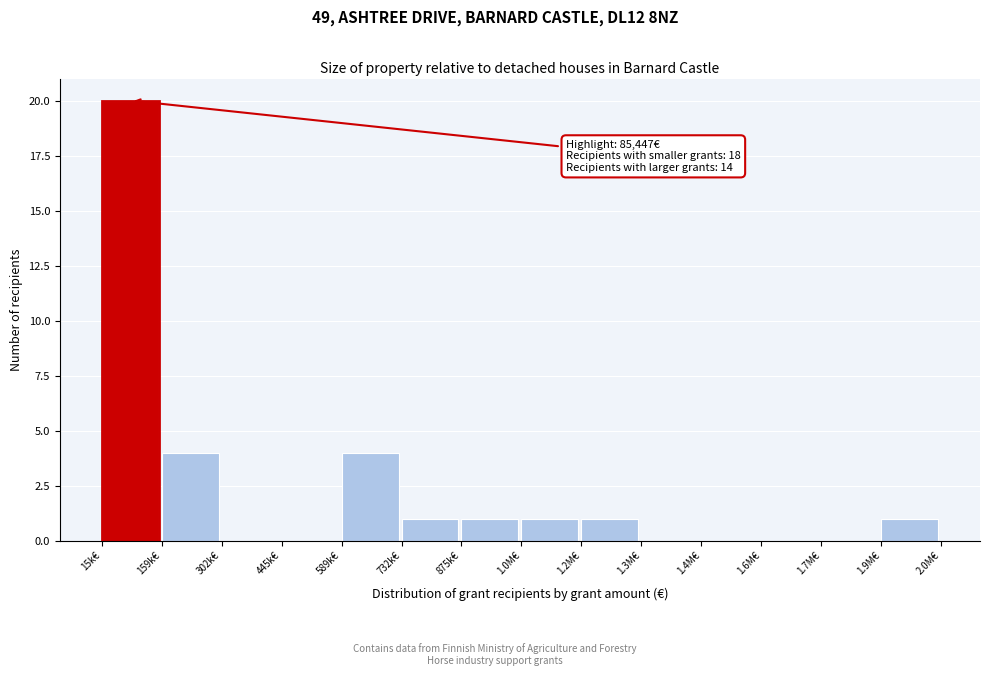

Reading left to right, list all the values displayed in this chart.

15k€=20	159k€=4	302k€=0	445k€=0	589k€=4	732k€=1	875k€=1	1.0M€=1	1.2M€=1	1.3M€=0	1.4M€=0	1.6M€=0	1.7M€=0	1.9M€=1